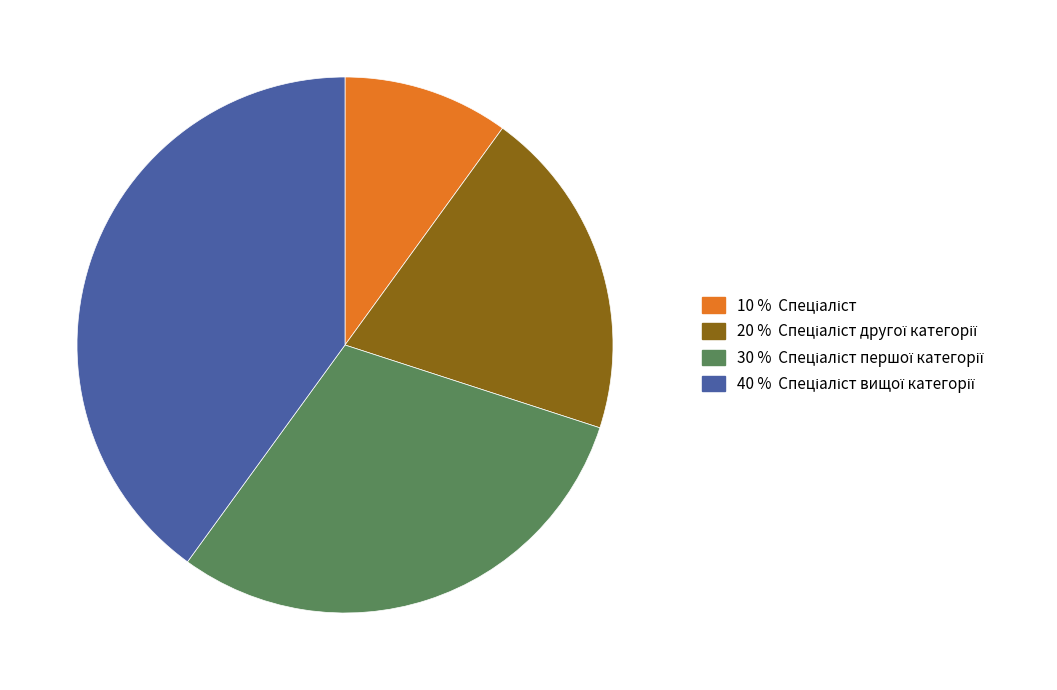

Is there a majority slice in this chart?

No